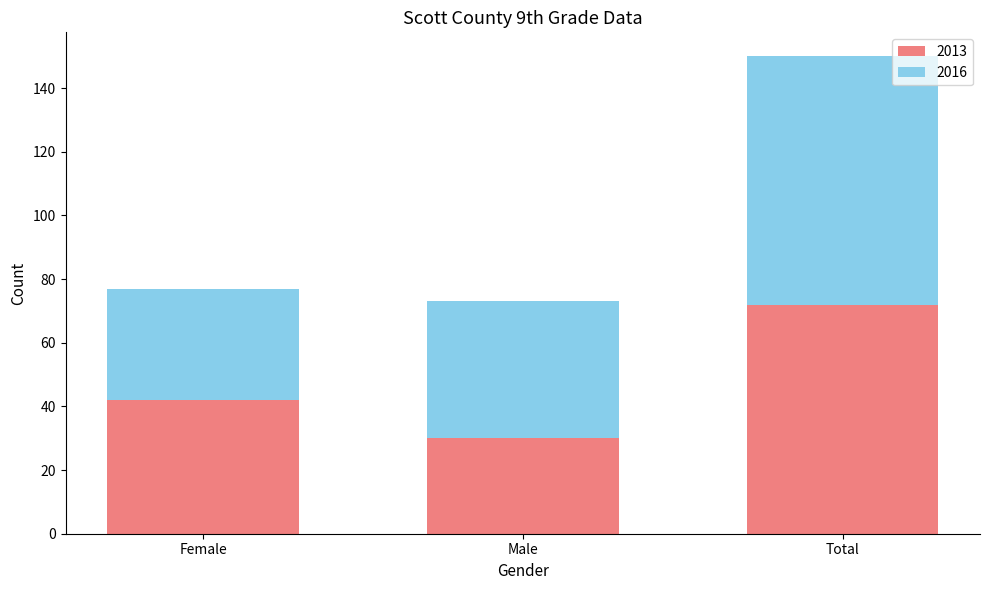

What is the lowest value of the 2013 series?

30